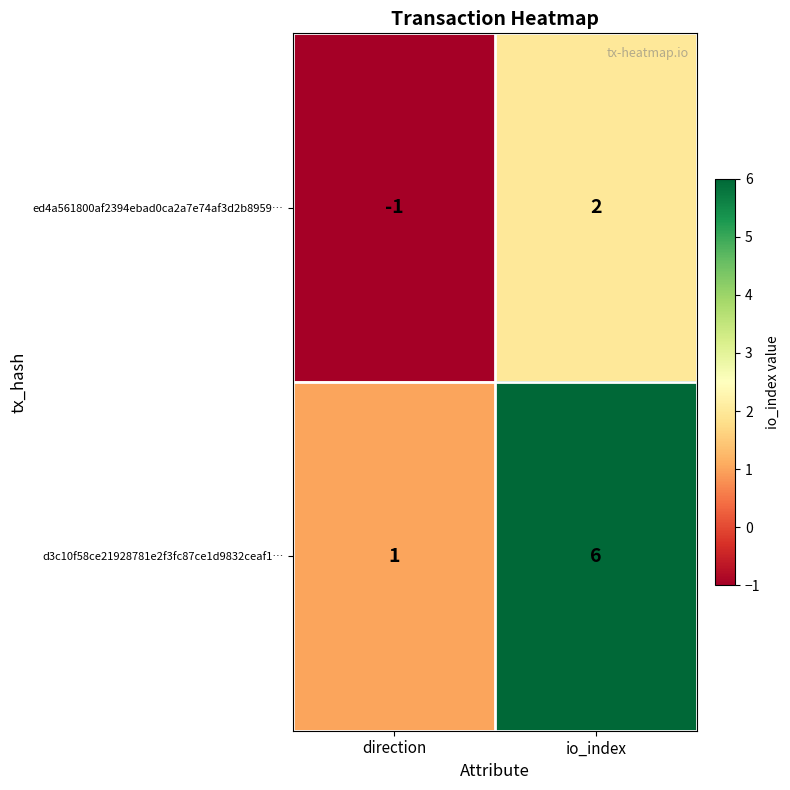

What is the difference between the maximum and minimum values in the d3c10f58ce21928781e2f3fc87ce1d9832ceaf1… series?

5